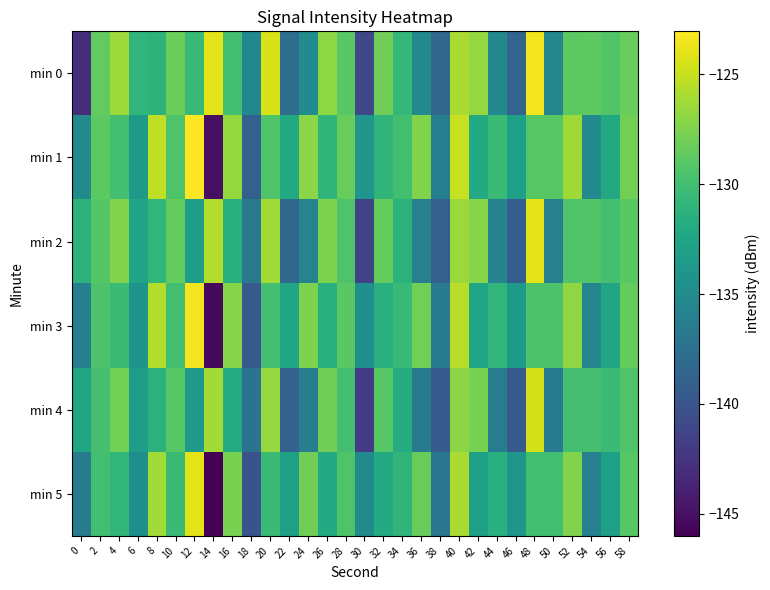

Rank the series at 36 from highest to lowest value.

min 1, min 3, min 5, min 0, min 2, min 4